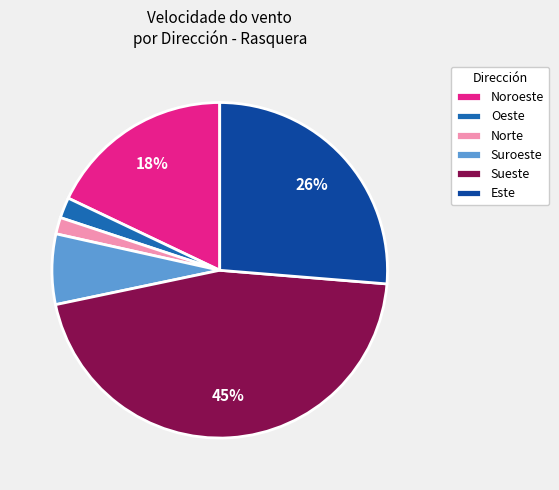

To the nearest percent, what percentage of the pie is Sueste?

45%